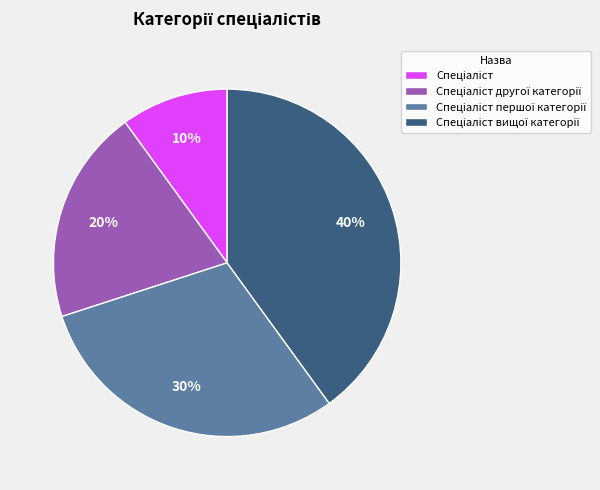

To the nearest percent, what is the average slice percentage?

25%